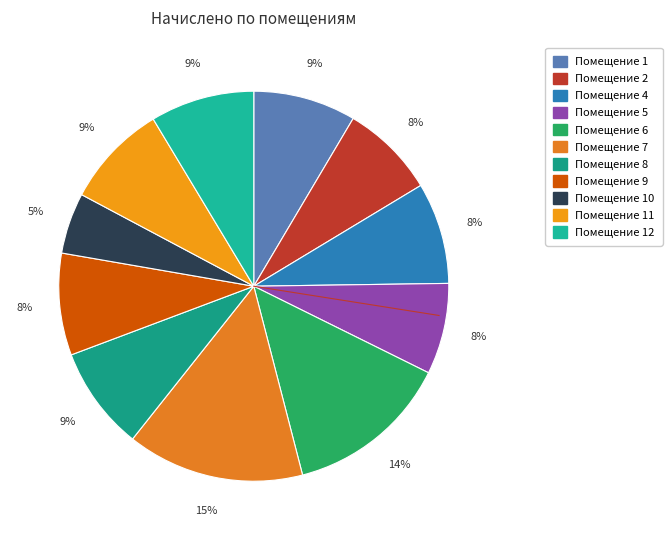

How many segments does this pie chart have?

11